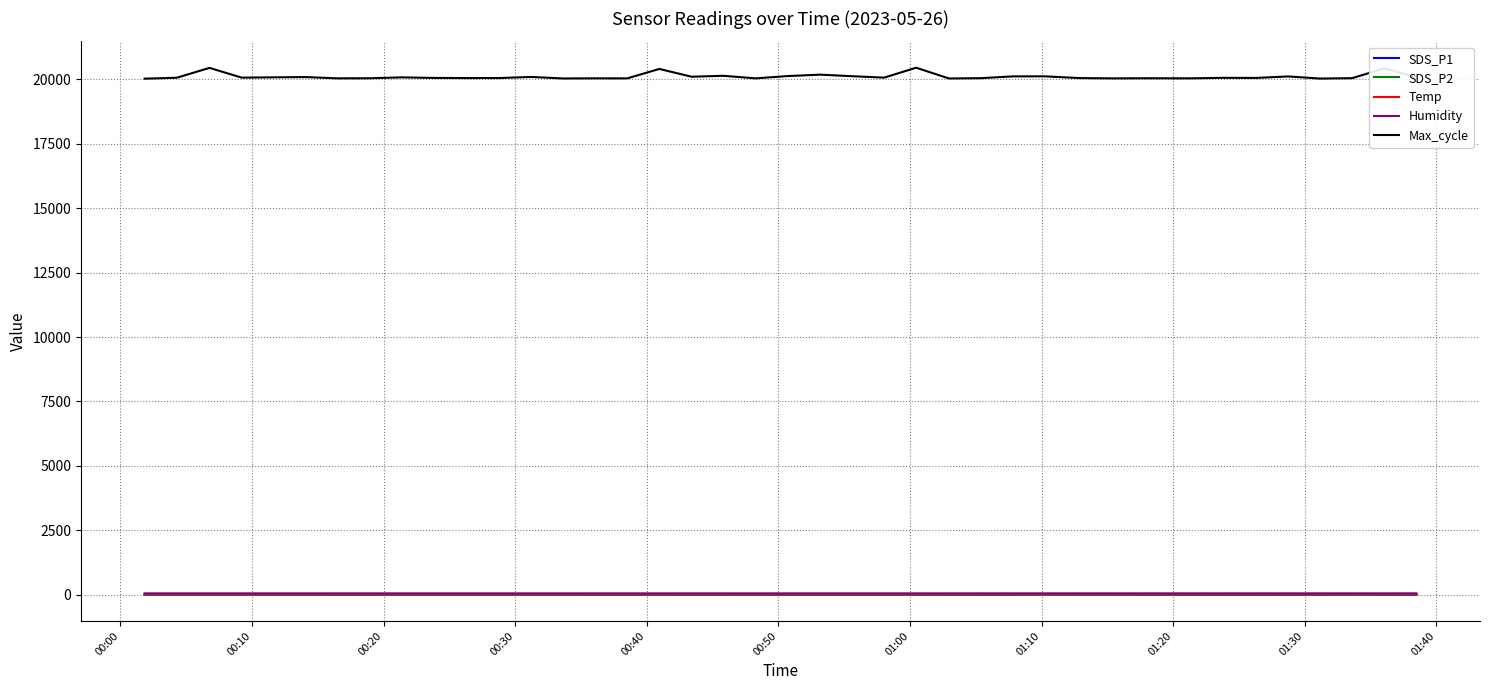

True or false: SDS_P1 and Max_cycle intersect in this chart.

False